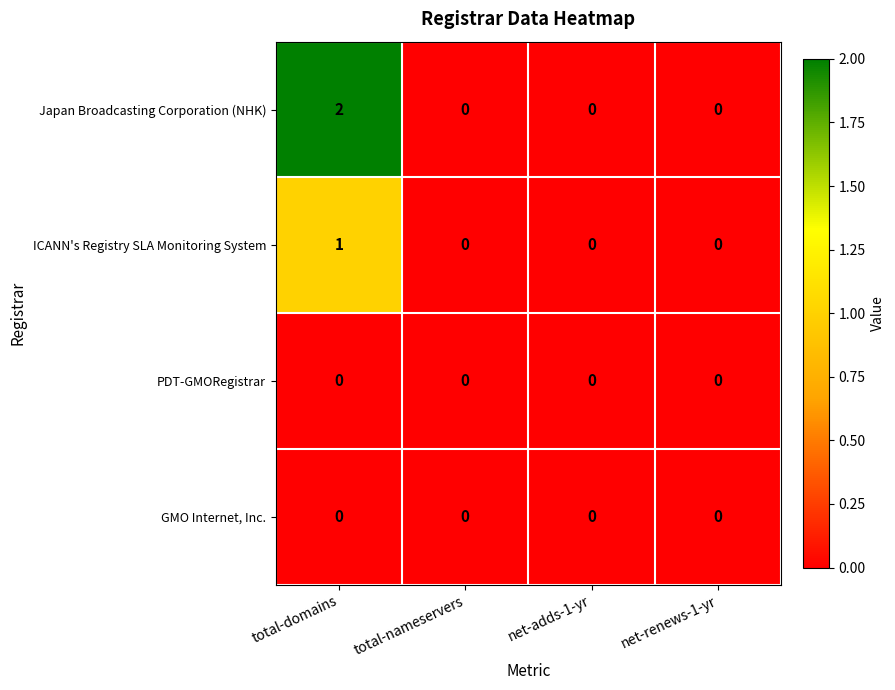

Which series has the largest range (max minus min)?

Japan Broadcasting Corporation (NHK)